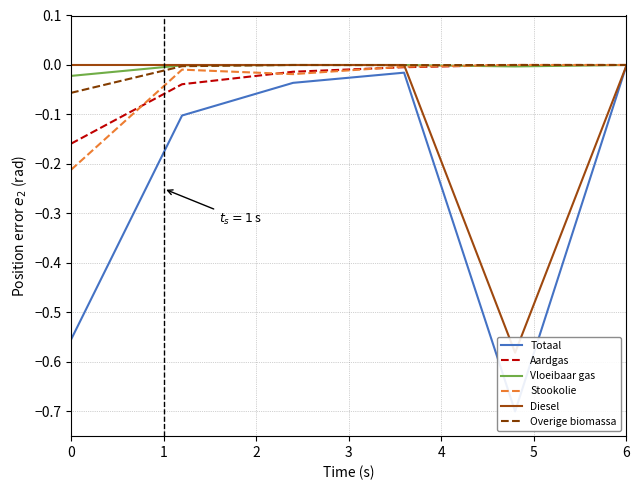

The value of Stookolie at 6 is 0.1. True or false?

False